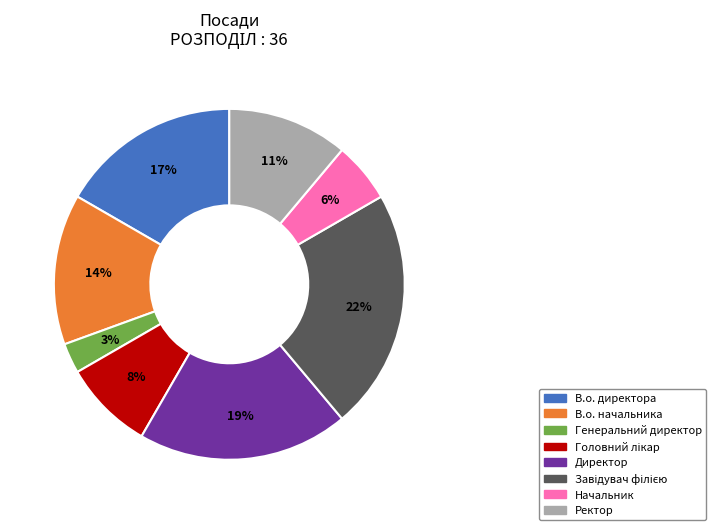

How many slices are in this pie chart?

8